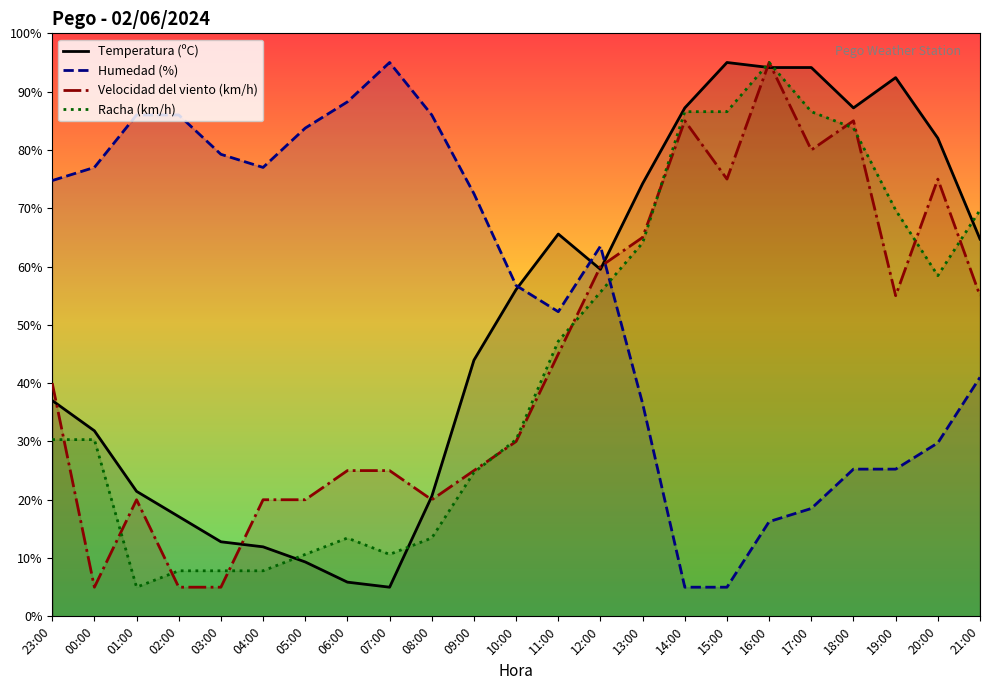

True or false: Humedad (%) has a value of 22.8 at 12:00.

False